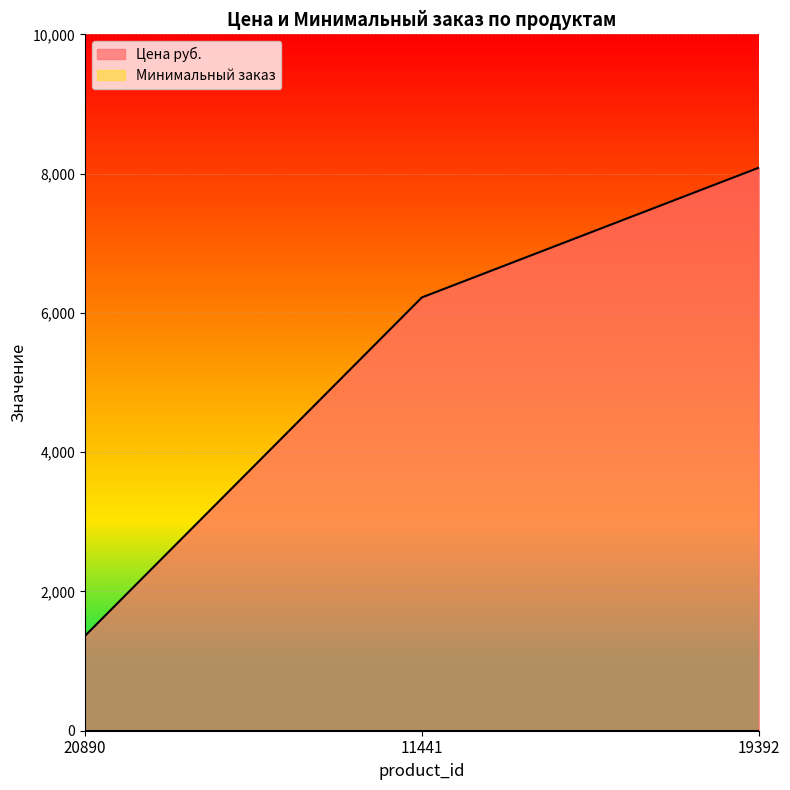

What is the value of the 2nd point from the left?

6222